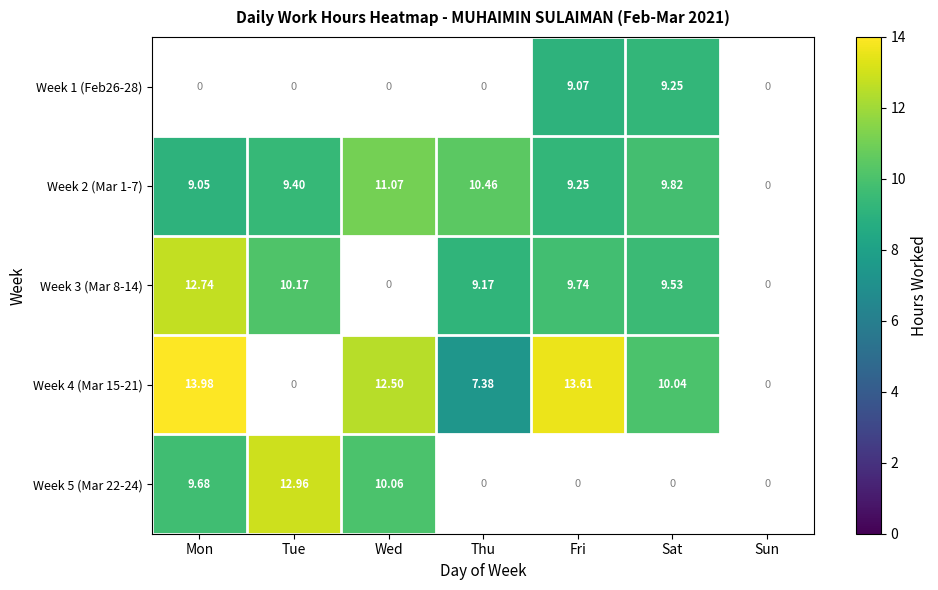

What is the greatest value displayed?

14.0